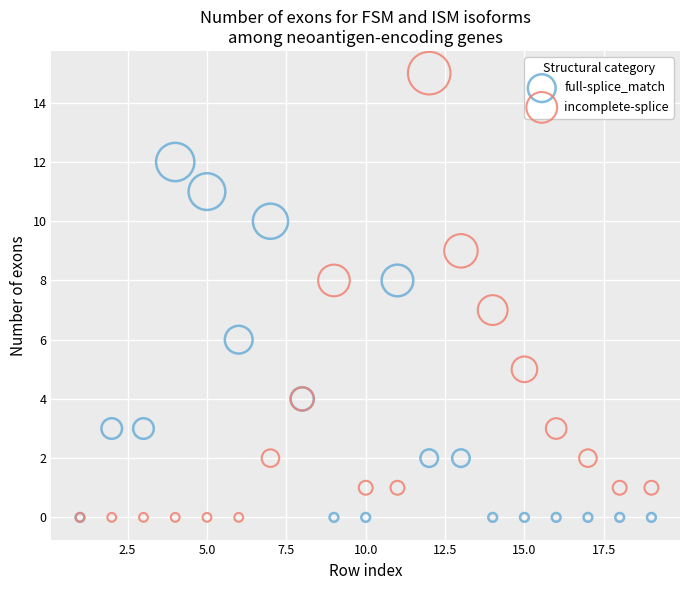

Which series has the largest Y range (max minus min)?

incomplete-splice